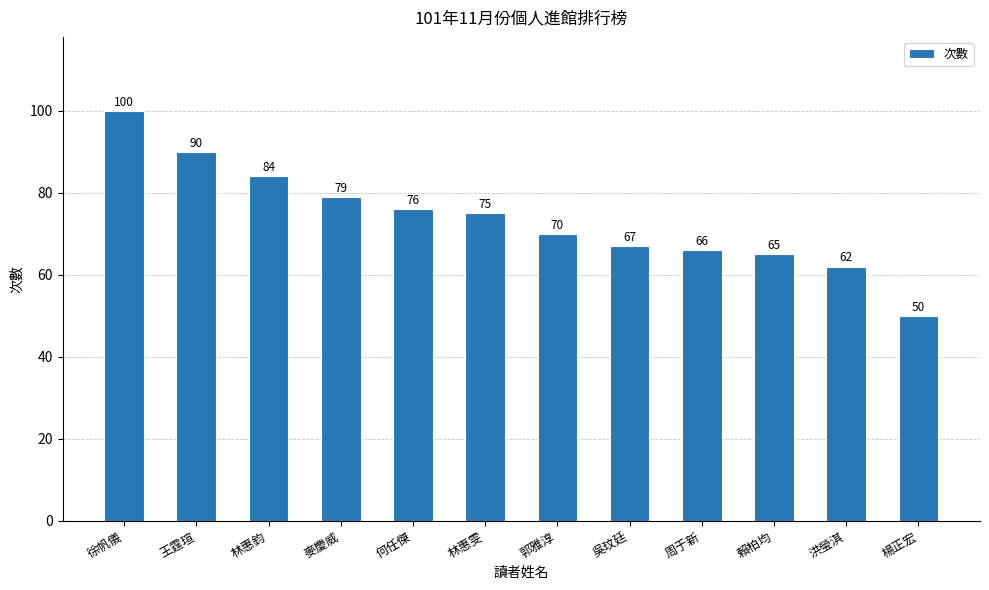

What position from the right is 郭雅淳?

6